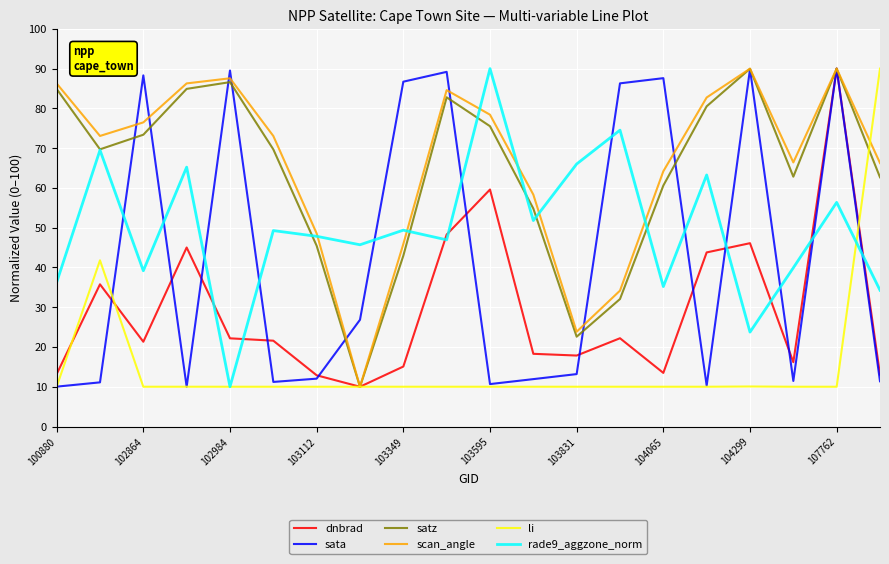

How many interior local peaks does the rade9_aggzone_norm series have?

8